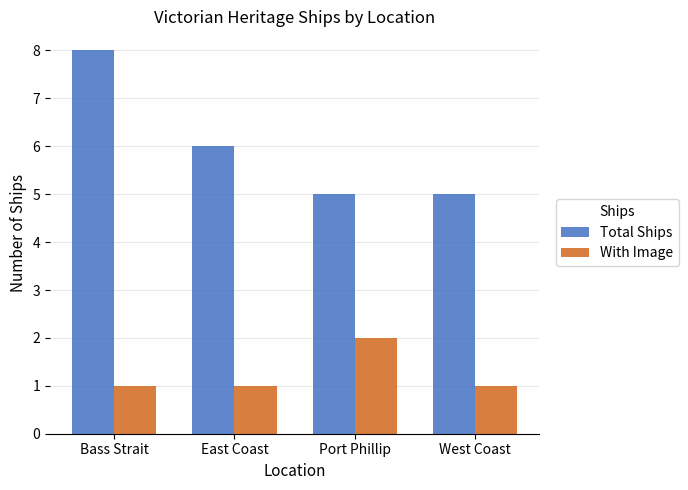

Count the Total Ships values in the range 5 to 8.

4